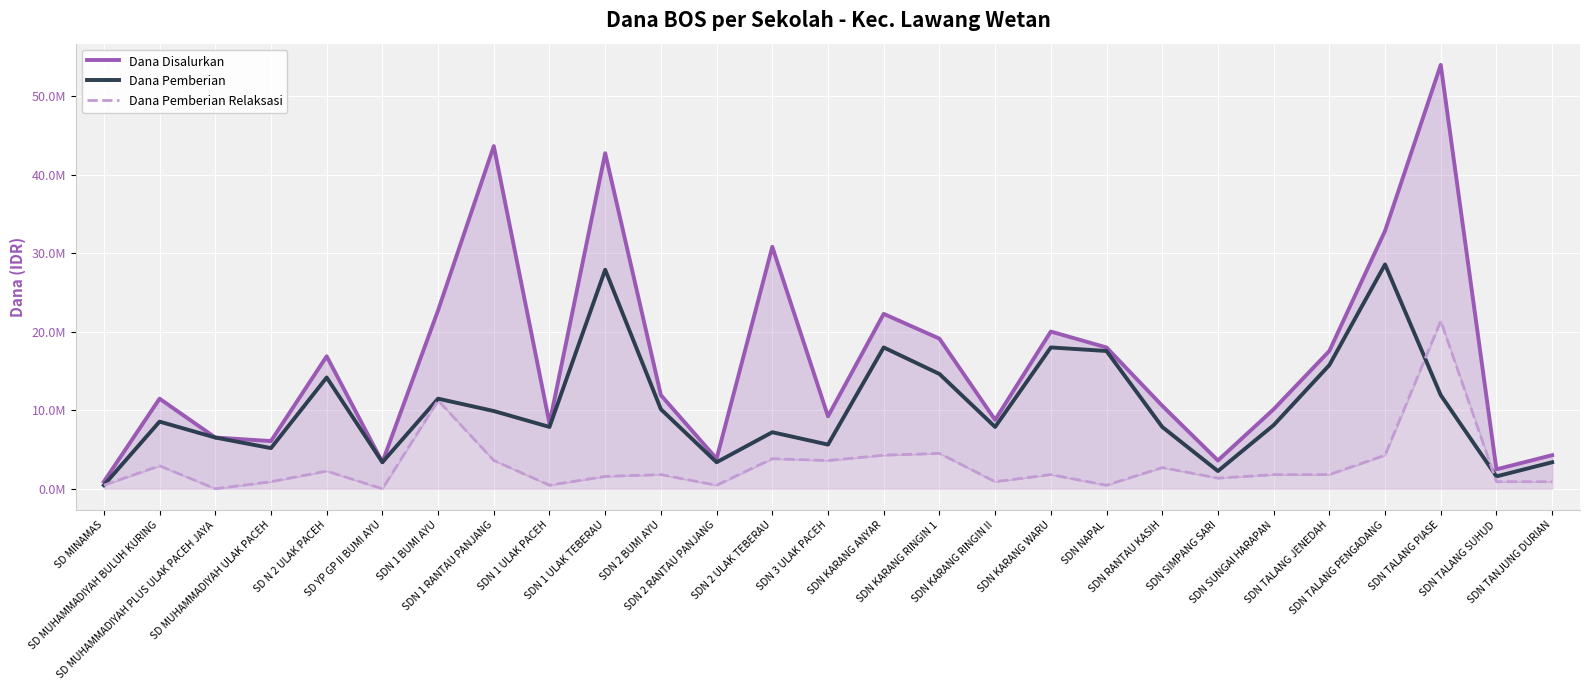

What is the difference between the Dana Disalurkan values at SDN RANTAU KASIH and SDN 1 RANTAU PANJANG?

33075000